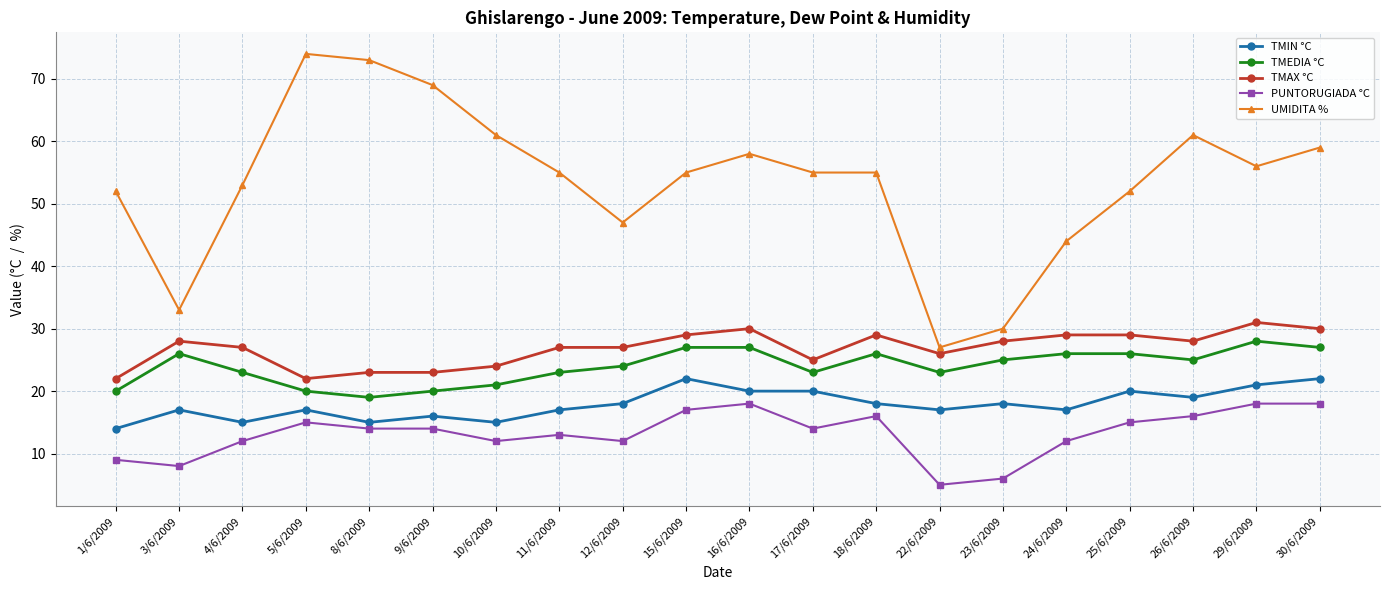

How many distinct data groups are displayed?

5